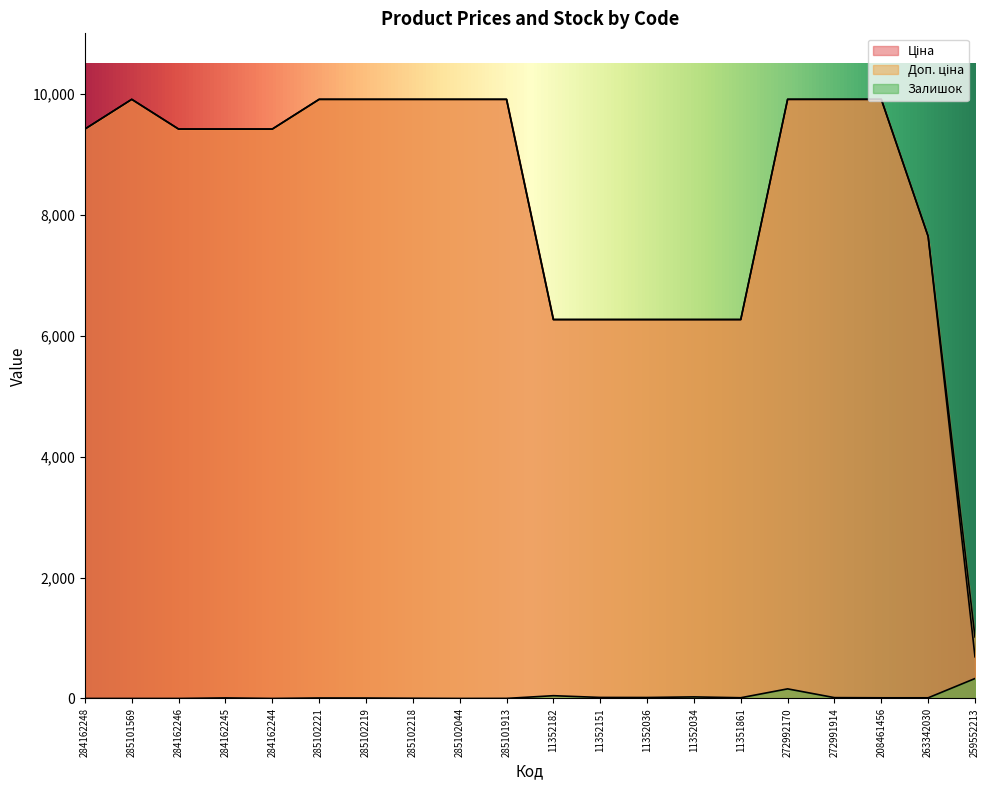

Rank the series by their maximum value, from highest to lowest.

Ціна, Доп. ціна, Залишок